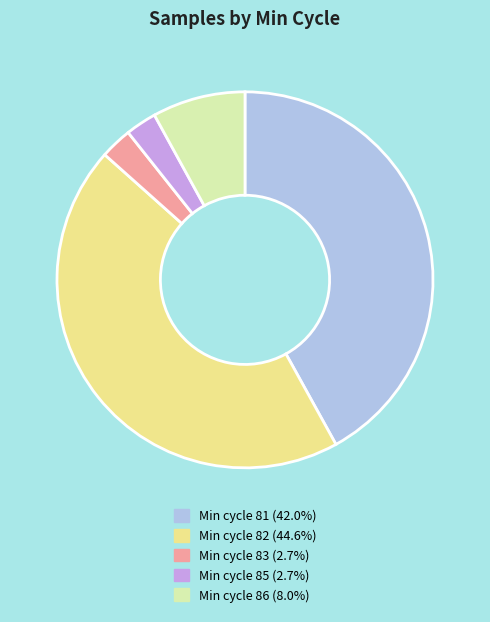

Is Min cycle 83 (2.7%) the majority of the pie?

No